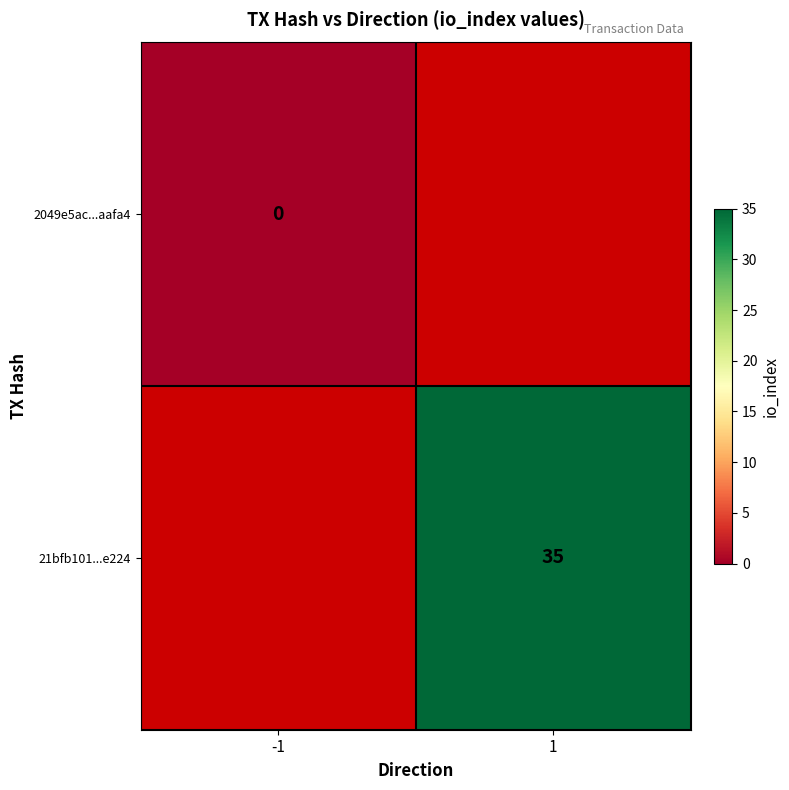

True or false: 21bfb101...e224 has a value of 58.6 at 1.

False